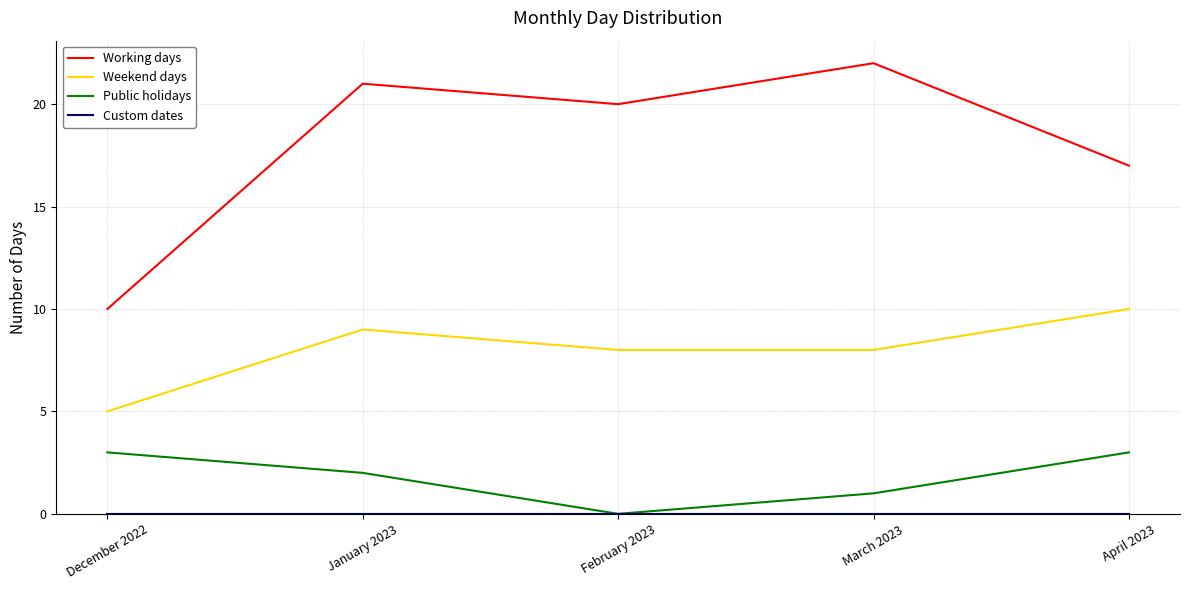

Rank the categories by Working days value from lowest to highest.

December 2022, April 2023, February 2023, January 2023, March 2023